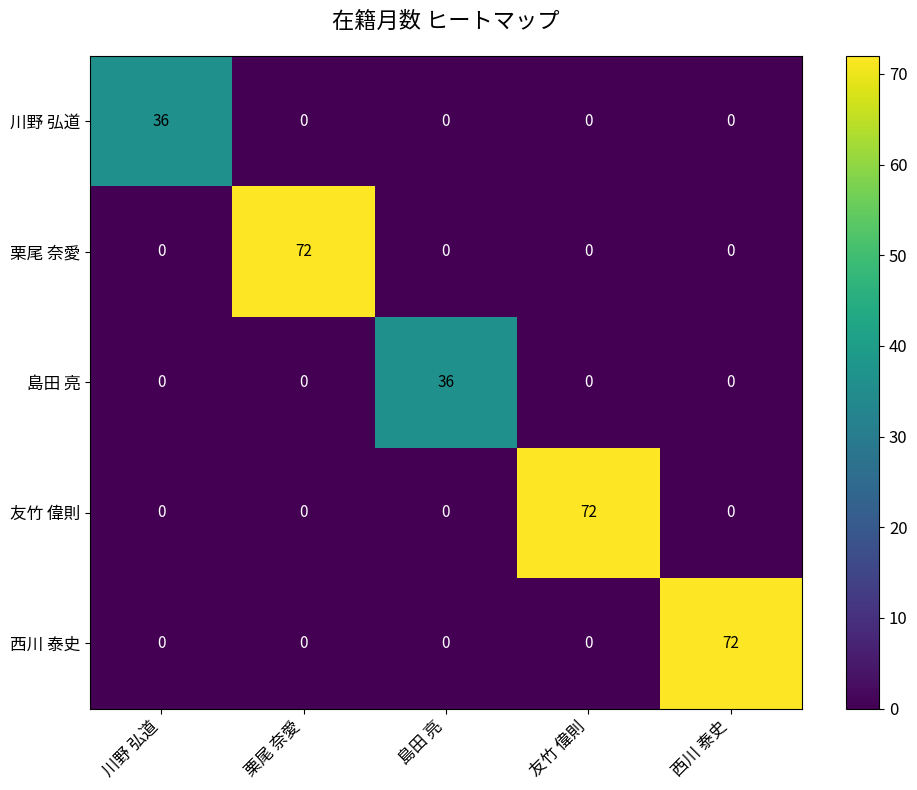

What is the maximum value shown in the chart?

72